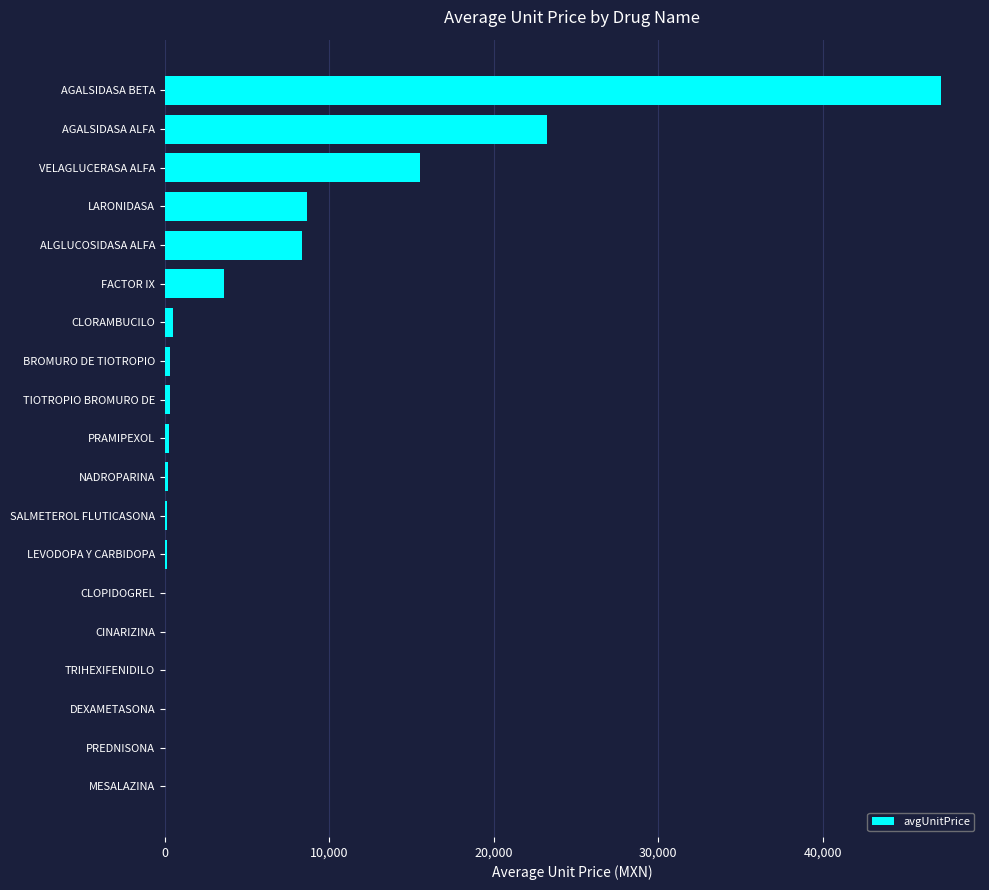

Which has a higher value, SALMETEROL FLUTICASONA or ALGLUCOSIDASA ALFA?

ALGLUCOSIDASA ALFA